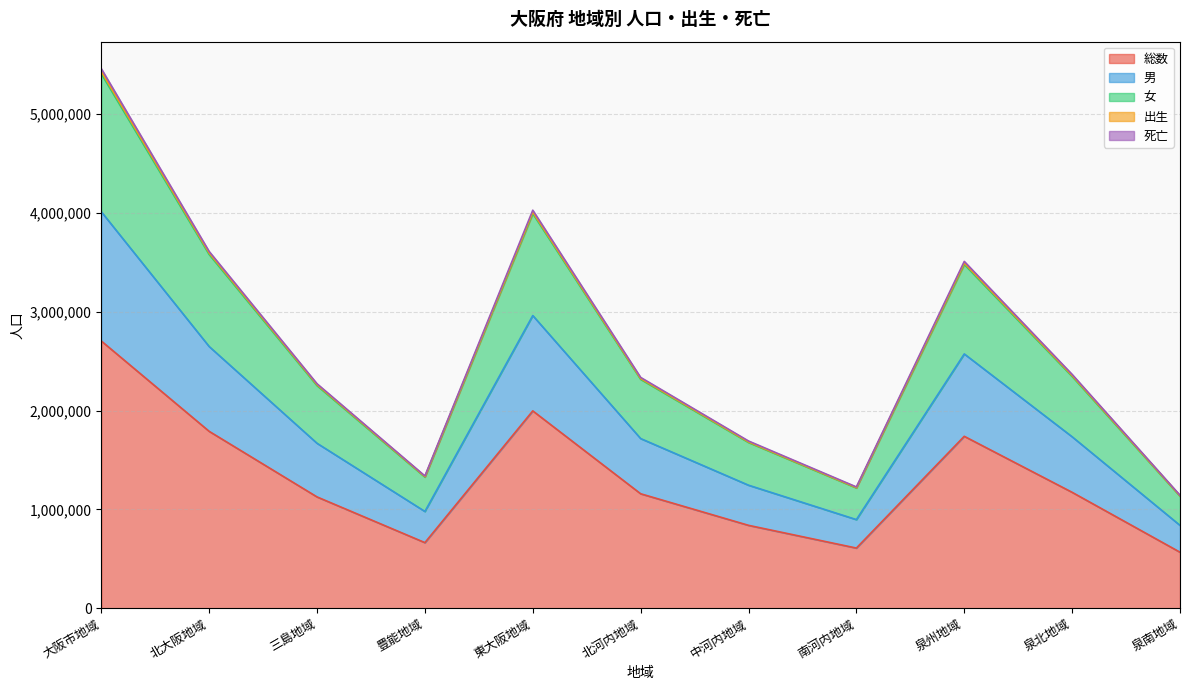

What is the label of the 5th point from the right?

中河内地域